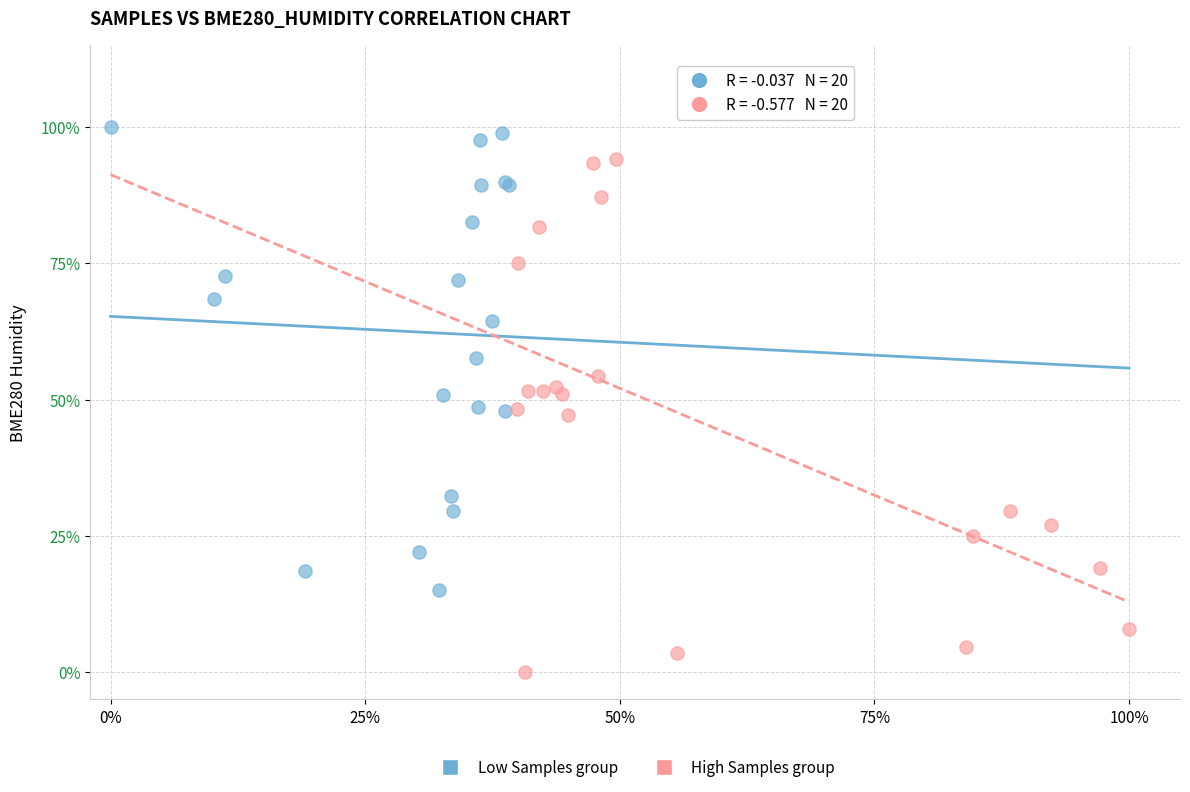

What are all the series names shown in the legend?

Low Samples group, High Samples group